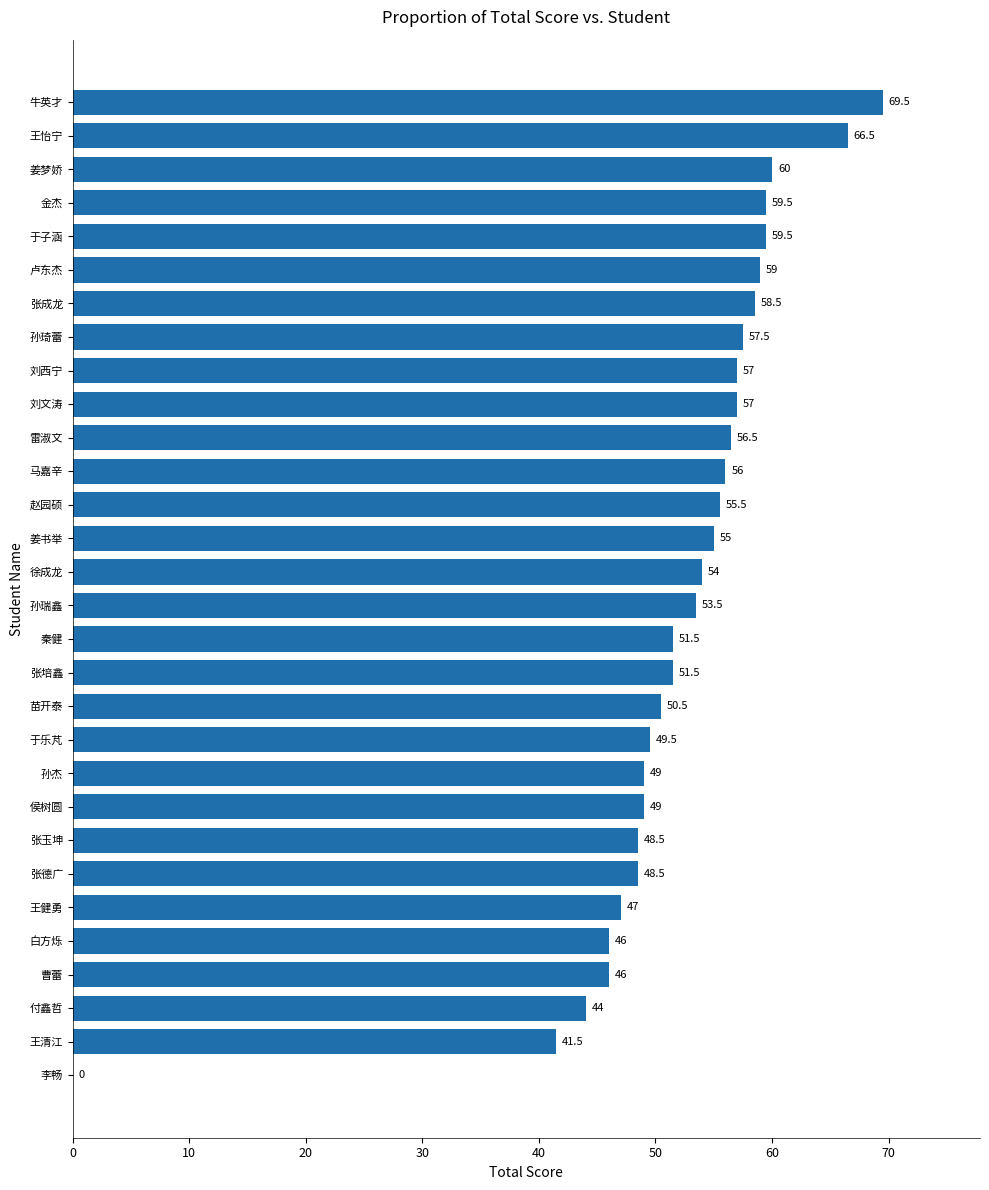

Where is the data nearest to the value 34?

王清江